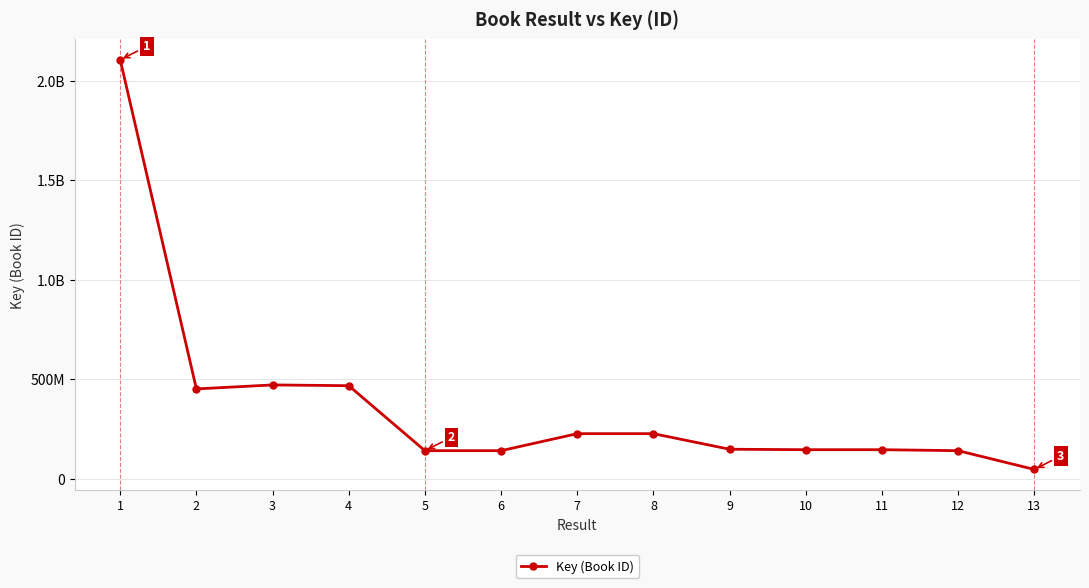

What is the average value?

373811752